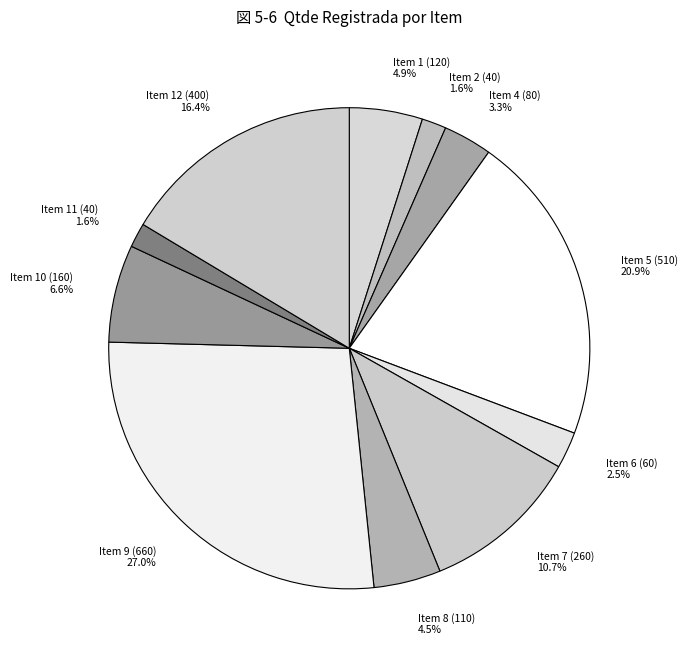

How many slices are in this pie chart?

11